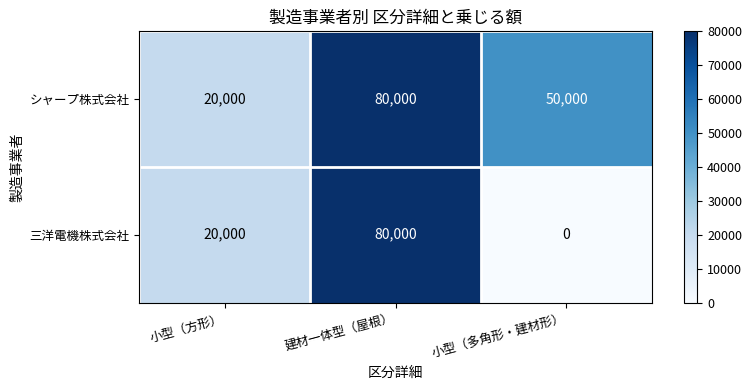

Which series changed the most between 小型（方形） and 小型（多角形・建材形）?

シャープ株式会社